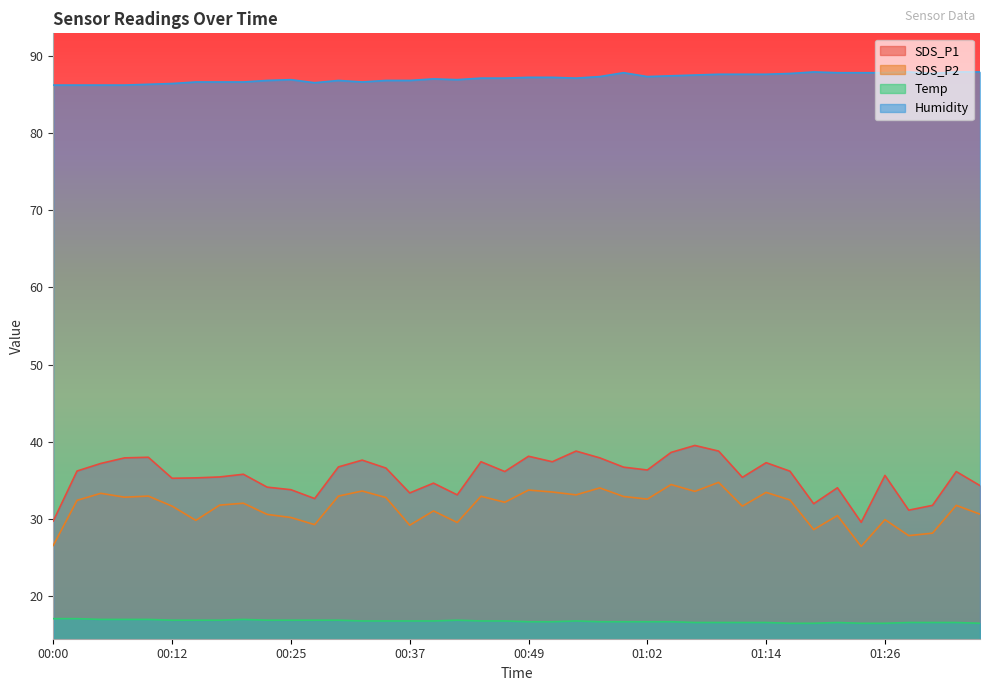

What is the minimum value for Temp?

16.5